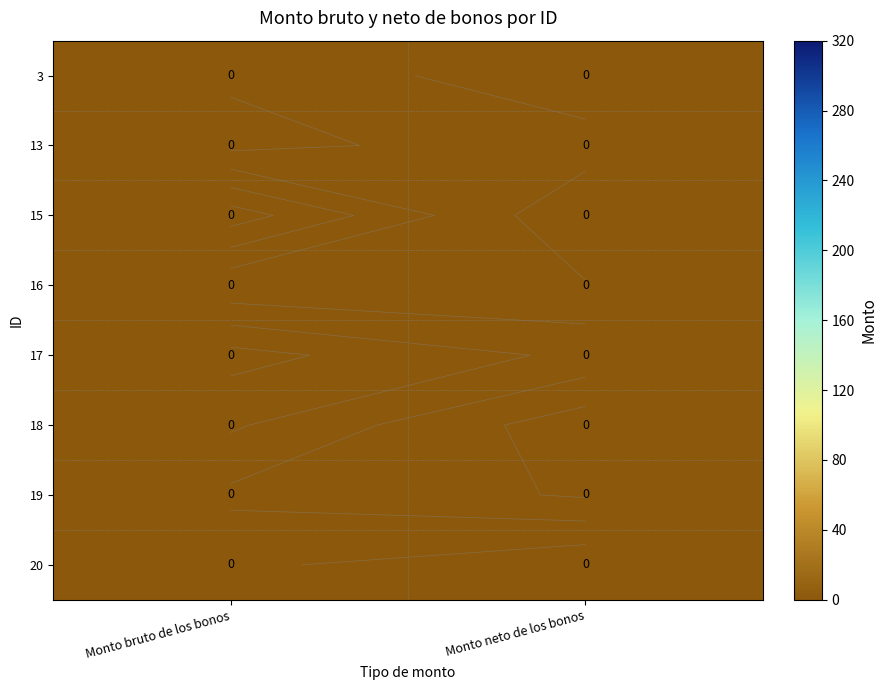

Is it true that 20 equals 0.0 at Monto bruto de los bonos?

True